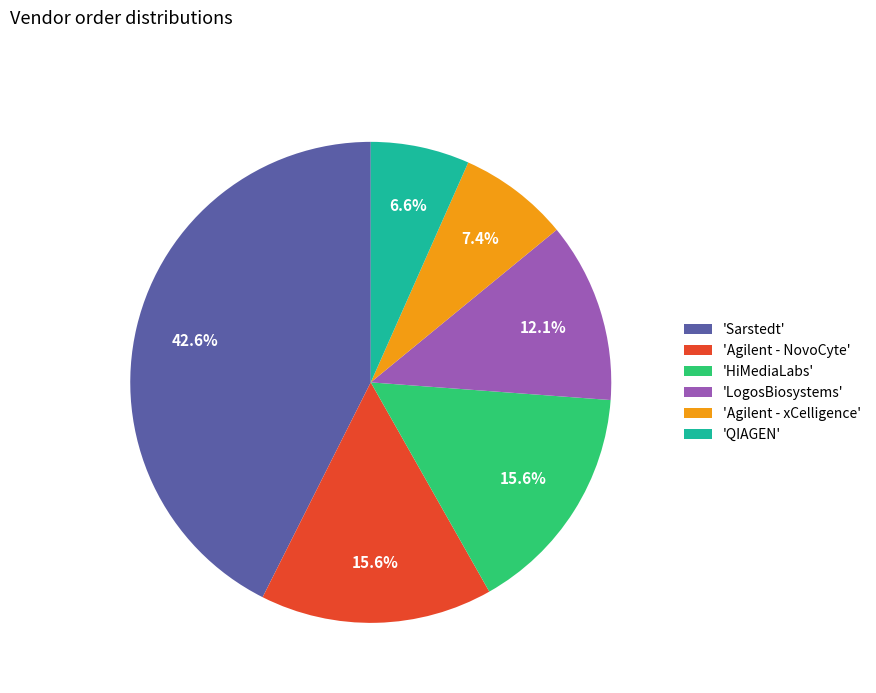

Is there any slice that represents more than half of the pie?

No